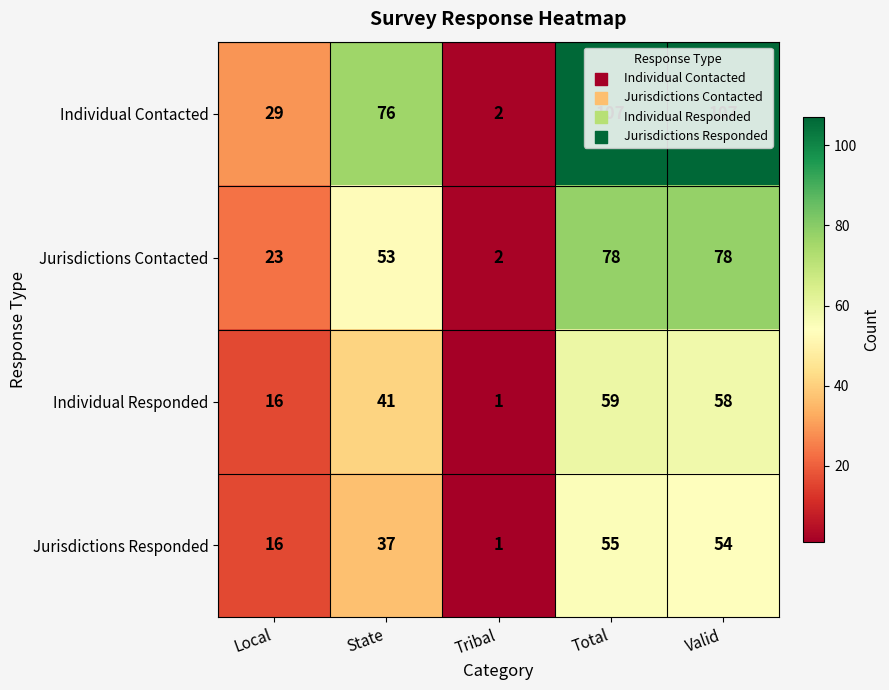

The Jurisdictions Contacted series shows 19 at Valid. True or false?

False